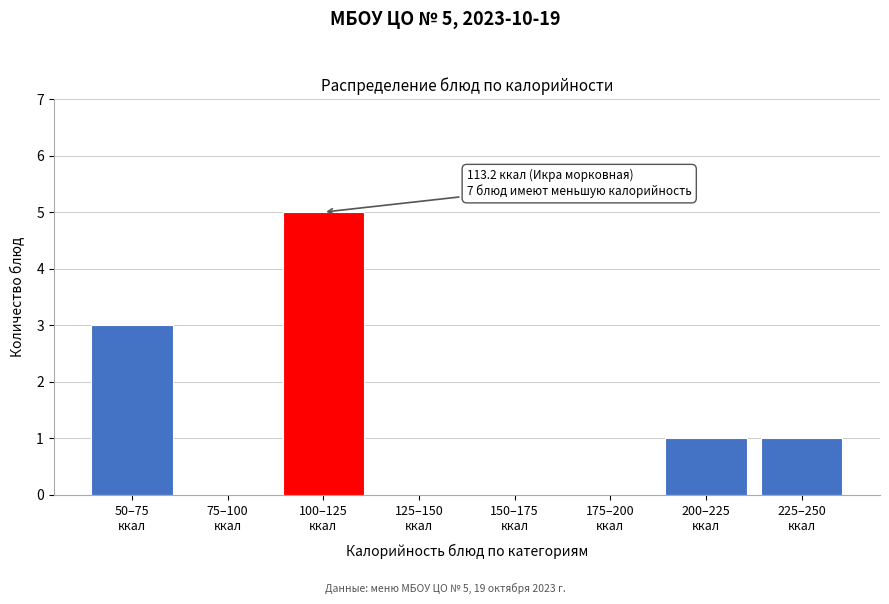

What is the maximum value shown in the chart?

5